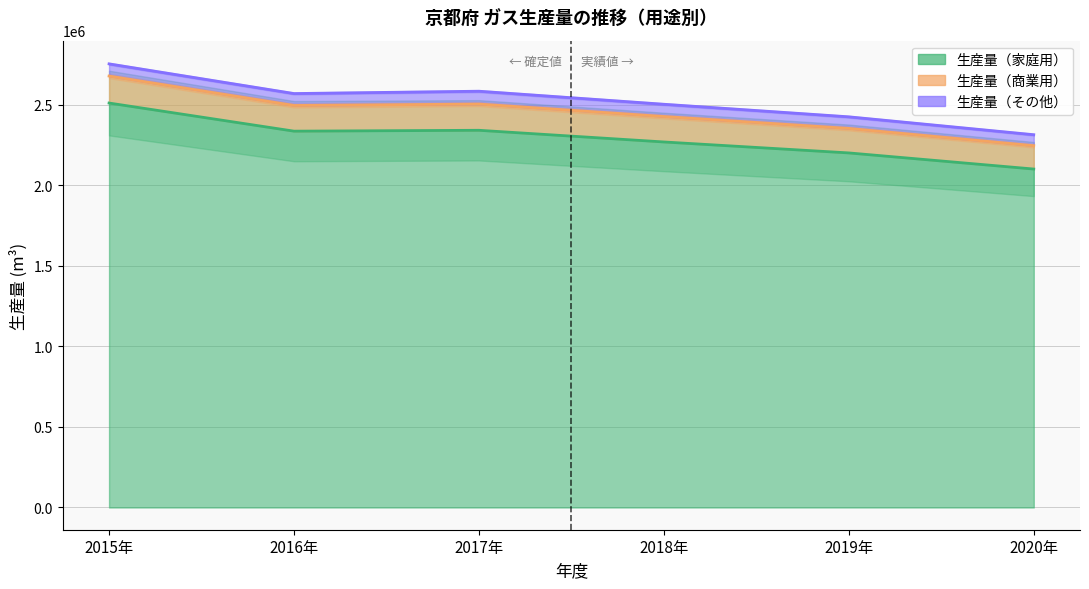

Which series has the largest total across all categories?

生産量（家庭用）